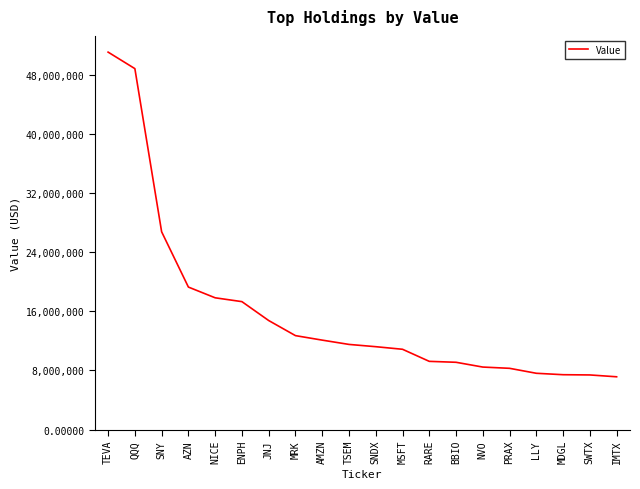

Which category has the highest value across all series?

TEVA